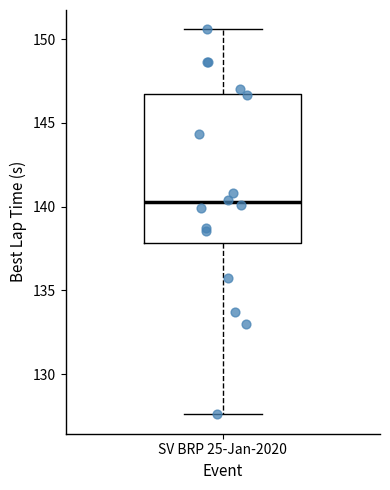

Where is the upper edge of the box for SV BRP 25-Jan-2020 on the y-axis? The values are not printed on the chart, so give them approximately, as read against the axis.

146.5